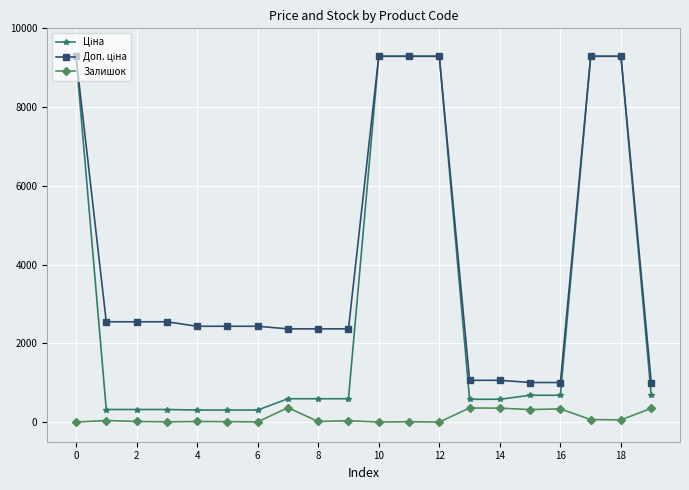

What is the maximum value shown in the chart?

9290.5